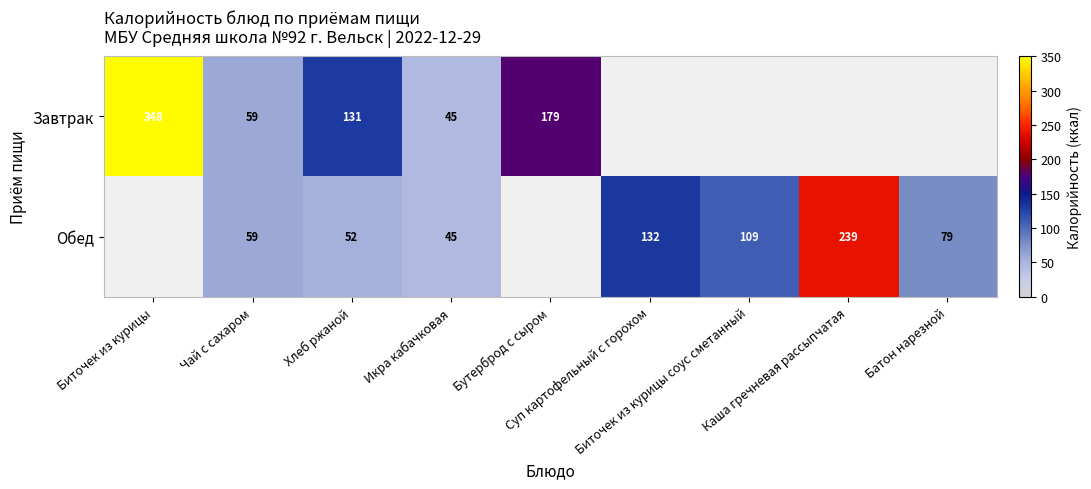

How many distinct data groups are displayed?

2